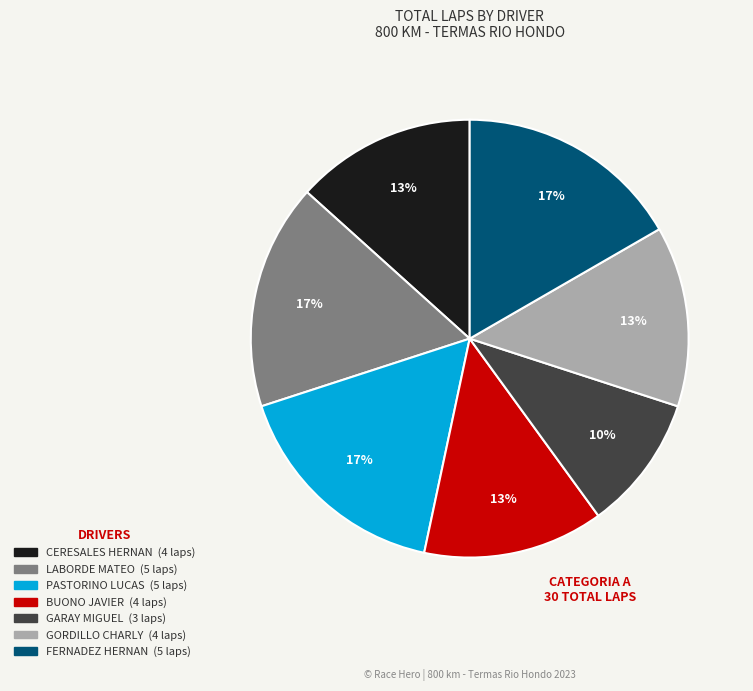

To the nearest percent, what portion does LABORDE MATEO represent?

17%